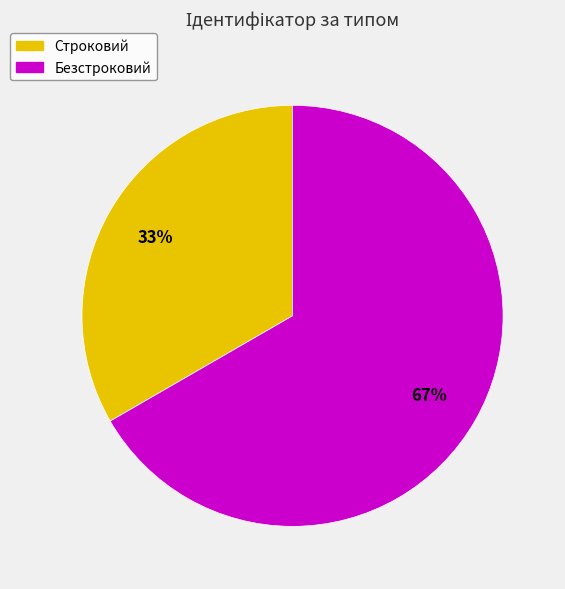

To the nearest percent, what portion does Безстроковий represent?

67%